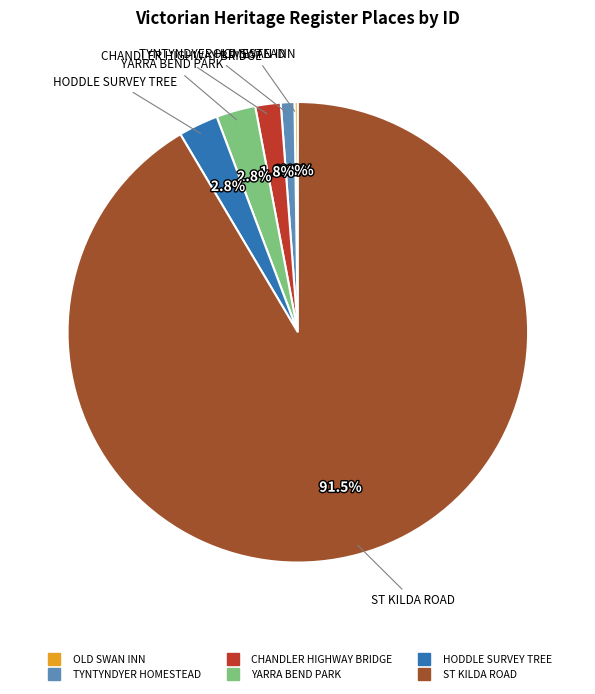

To the nearest percent, what is the average slice percentage?

17%